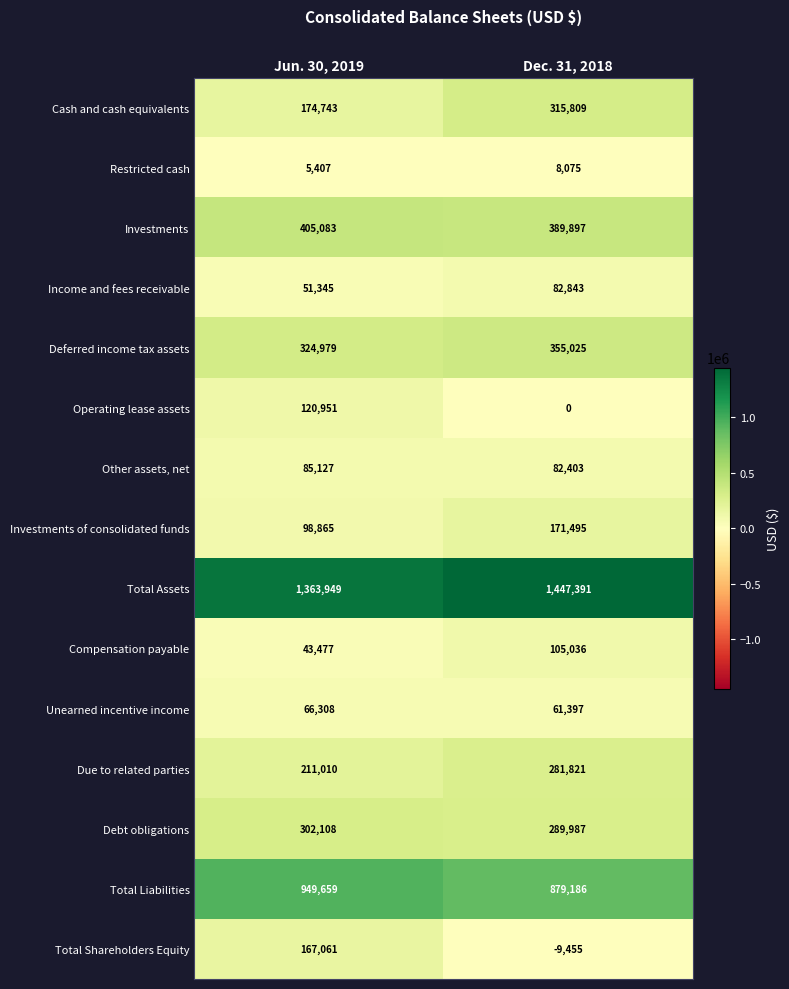

At how many categories does at least one series exceed 673657?

2